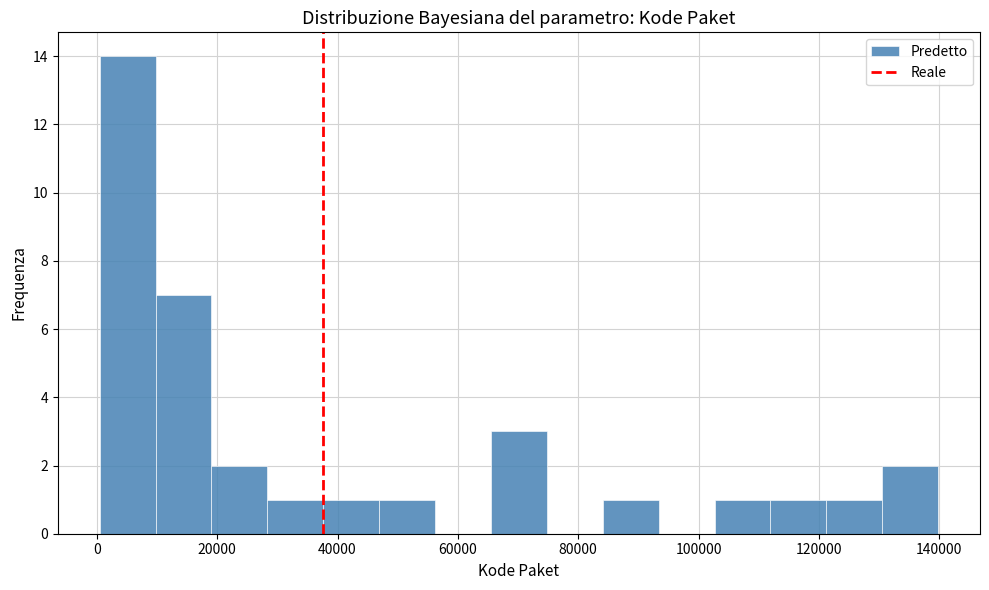

What is the height of the bar covering 46000 to 56000 on the x-axis? Neither the bar edges nor the heights are printed on the chart, so give them approximately, as read against the axes.

1